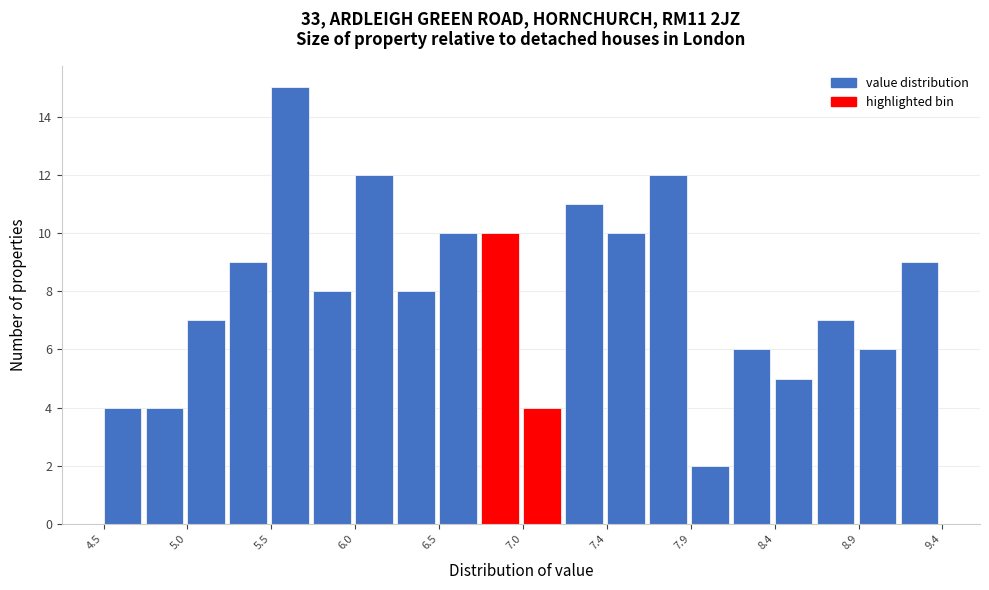

What is the height of the bar covering 4.745 to 4.990 on the x-axis? Neither the bar edges nor the heights are printed on the chart, so give them approximately, as read against the axes.

4